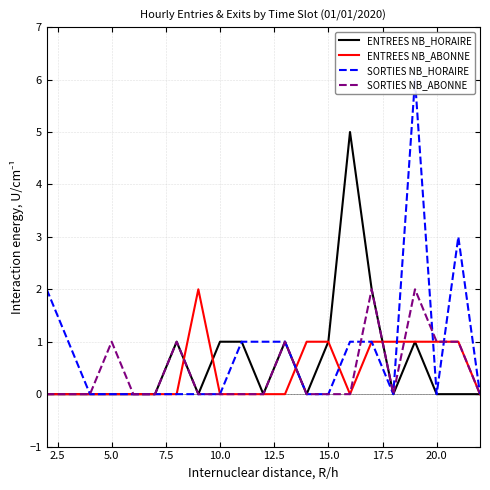

What is the maximum value for ENTREES NB_HORAIRE?

5